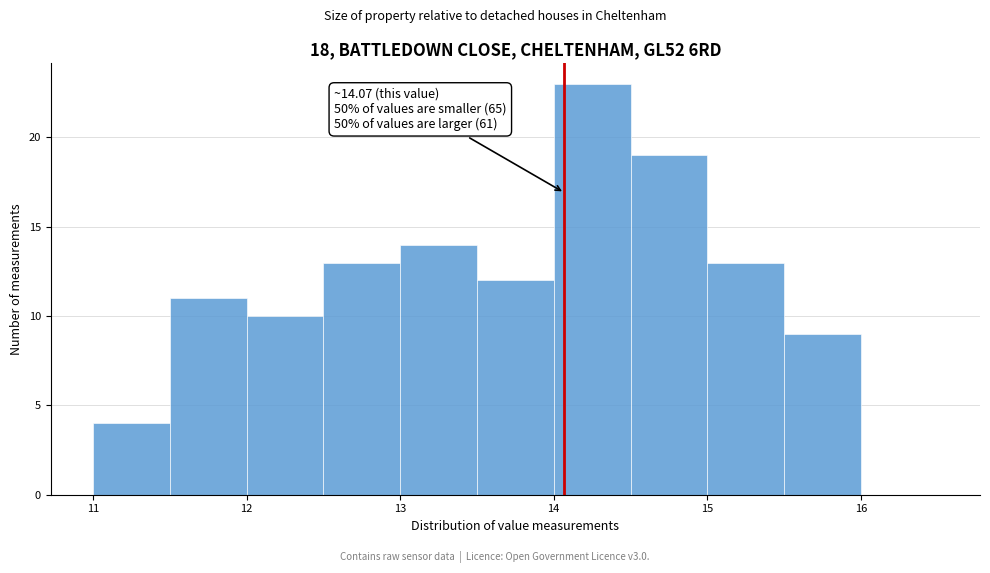

Over which range of the x-axis is the bar tallest?

14.0 to 14.5